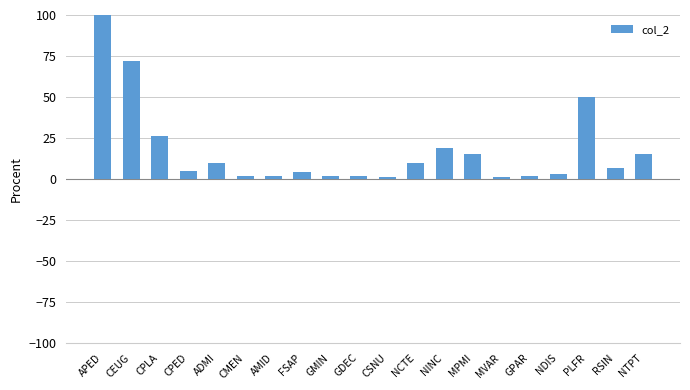

Which label corresponds to the largest value in the chart?

APED